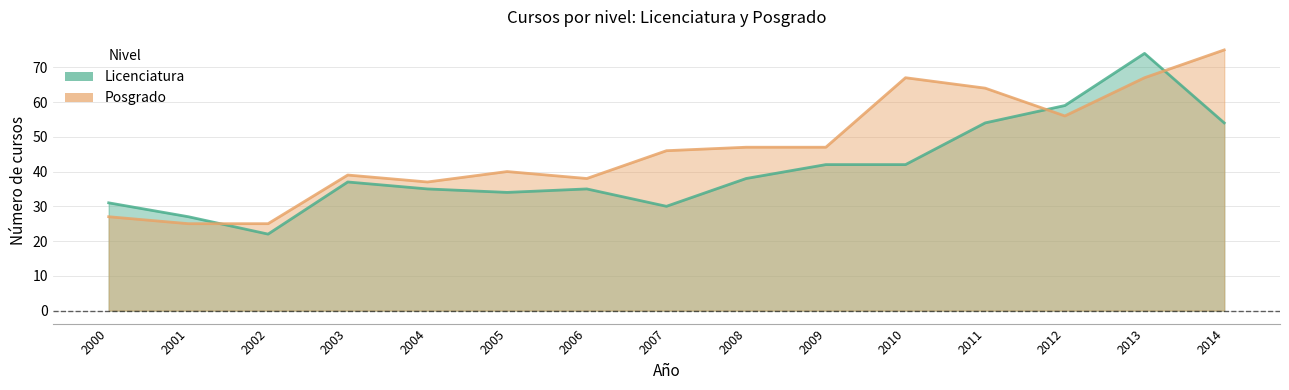

What is the average value of the Licenciatura series?

41